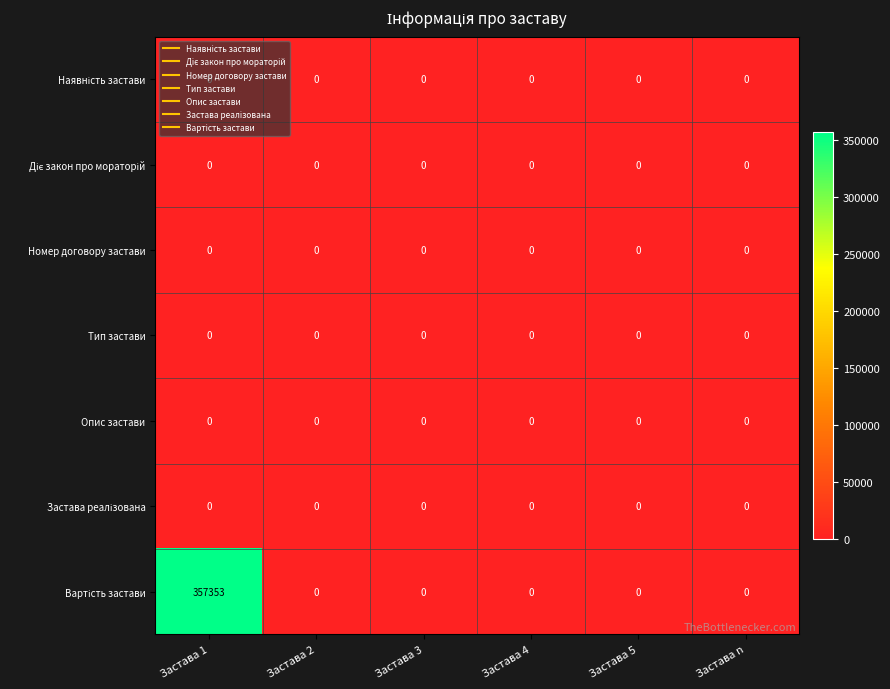

Is it true that Тип застави equals 0 at Застава n?

True